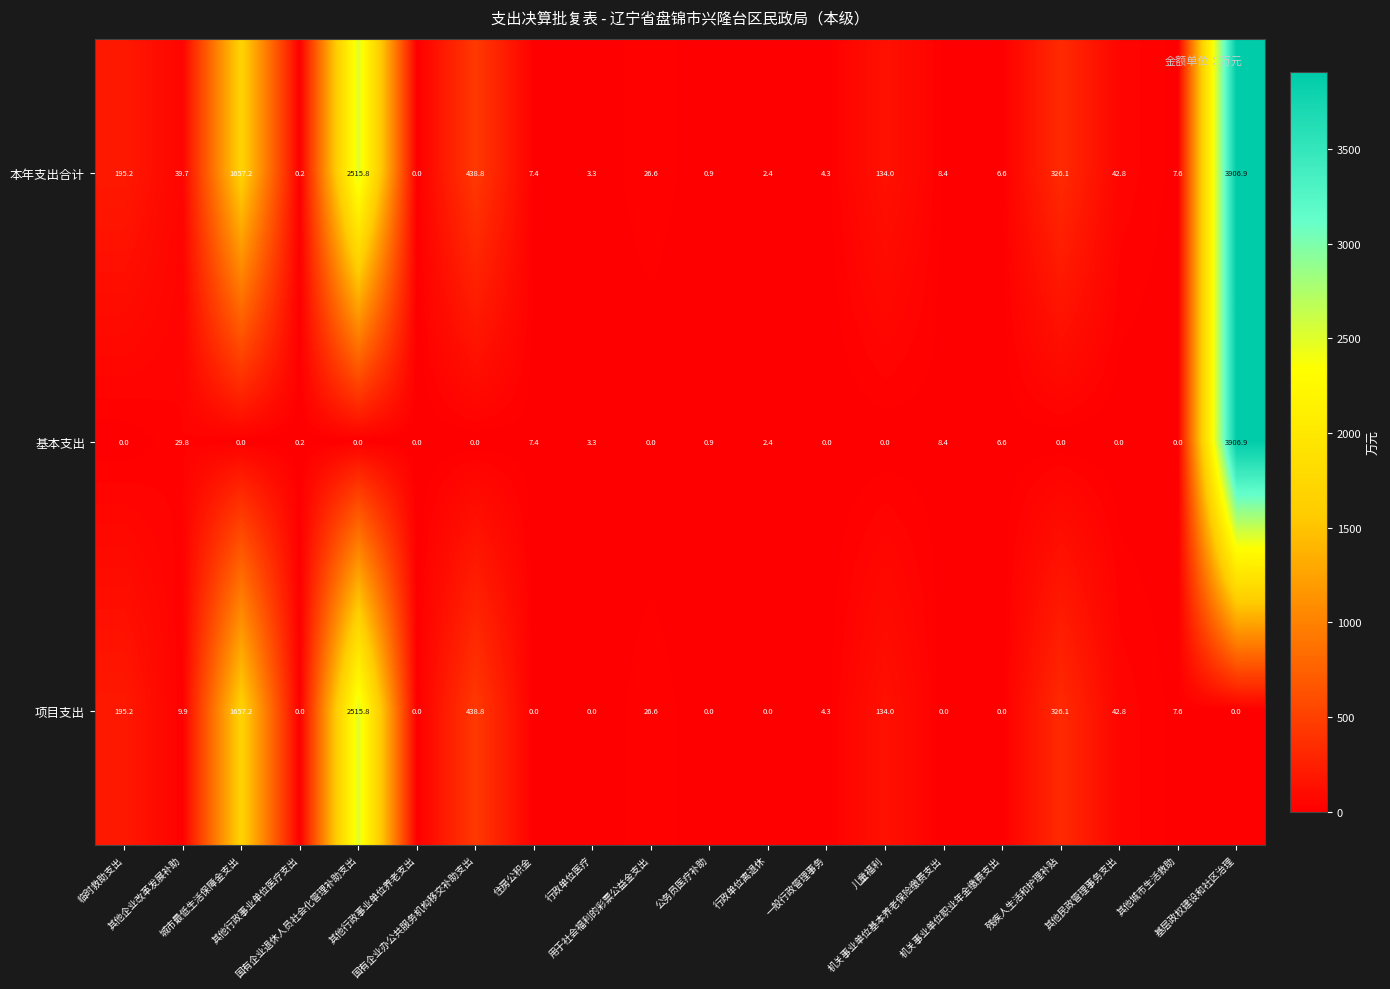

Rank the series by their average value, from lowest to highest.

基本支出, 项目支出, 本年支出合计